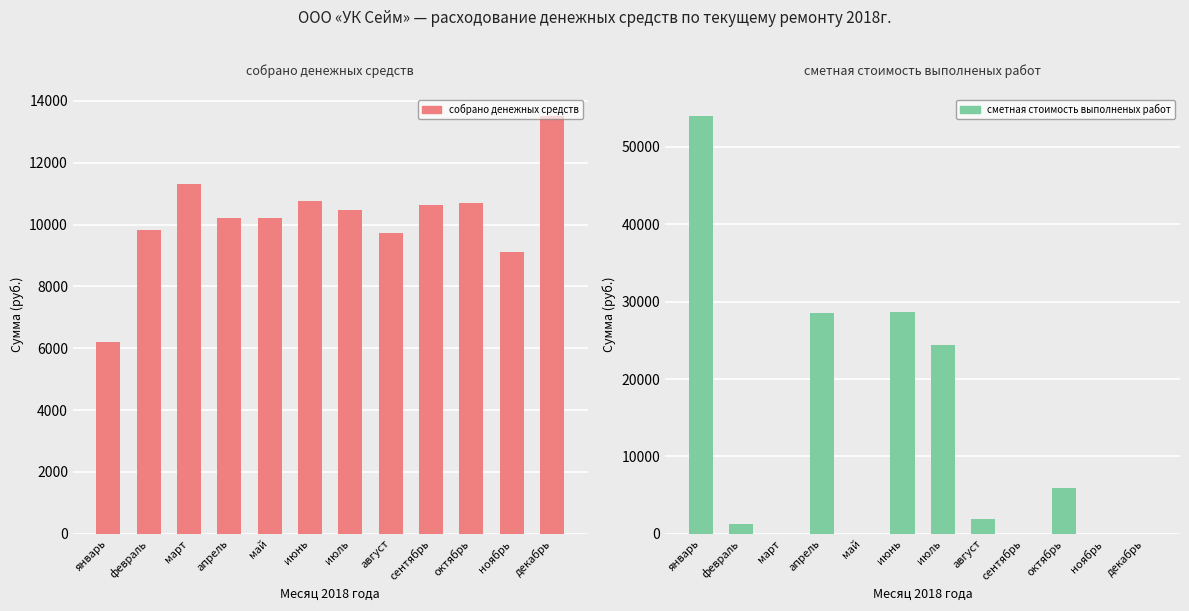

How many bars are there in total?

24